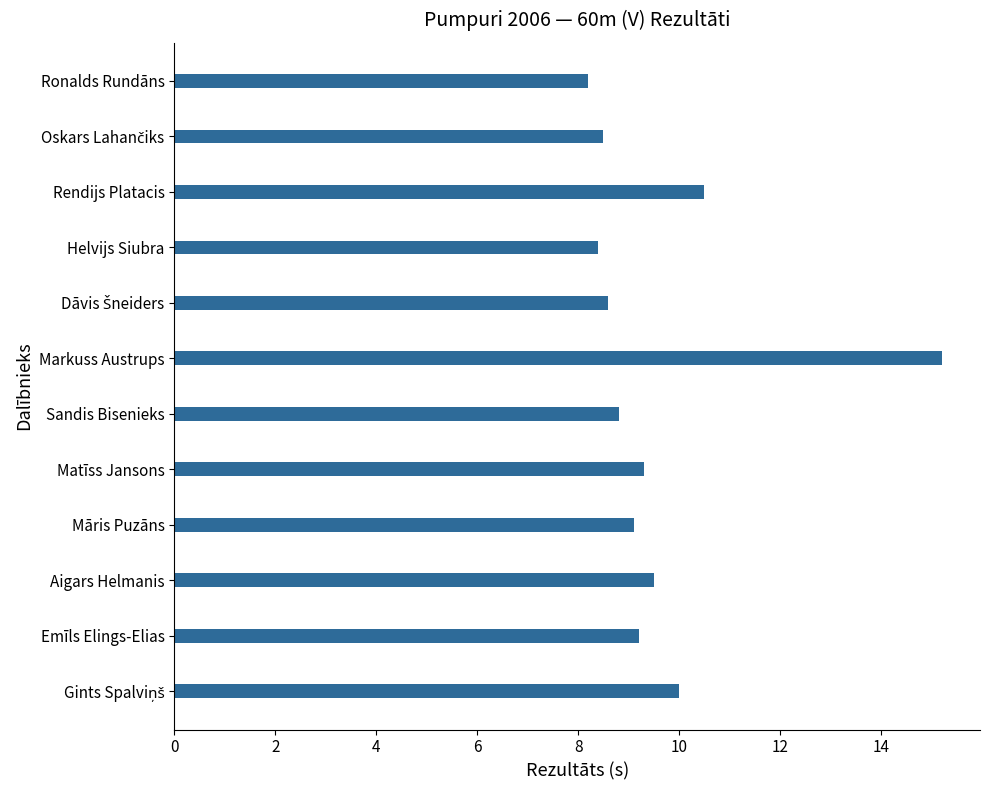

Approximately how many times larger is the value at Ronalds Rundāns compared to Sandis Bisenieks?

0.9